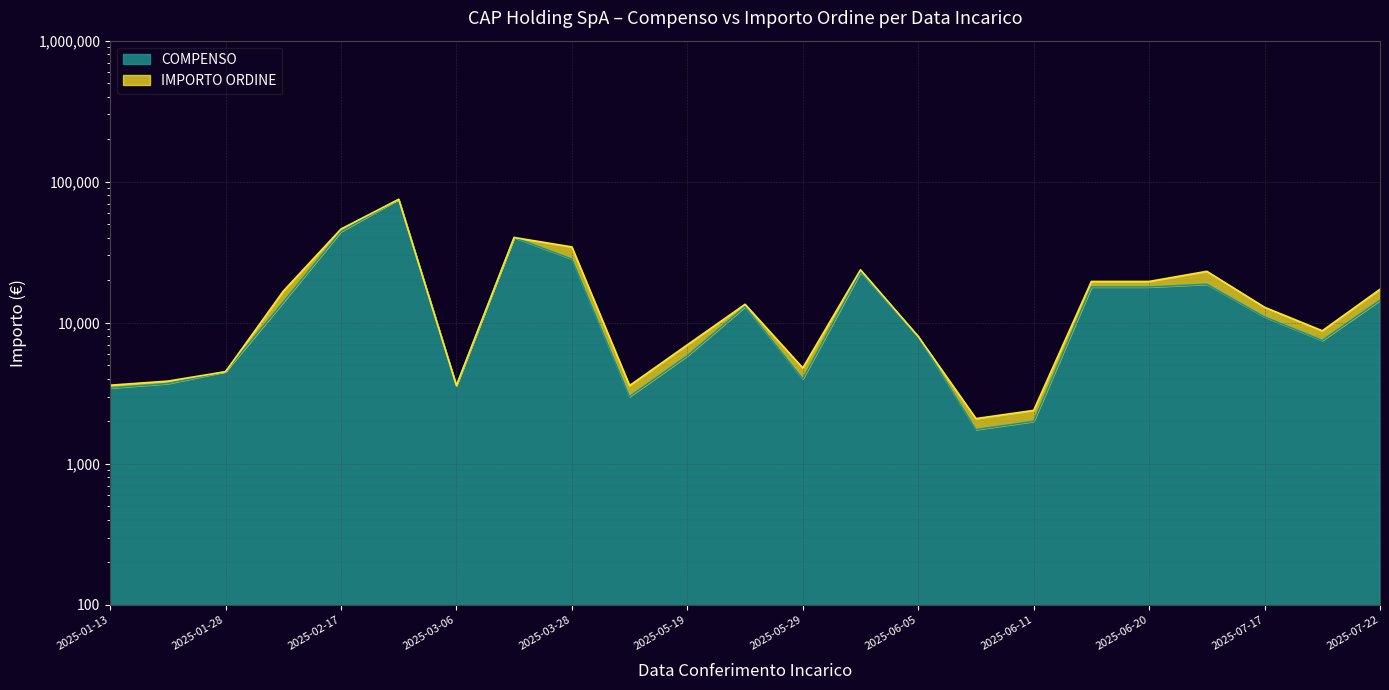

What is the difference between the maximum and second lowest values in the IMPORTO ORDINE series?

72608.0